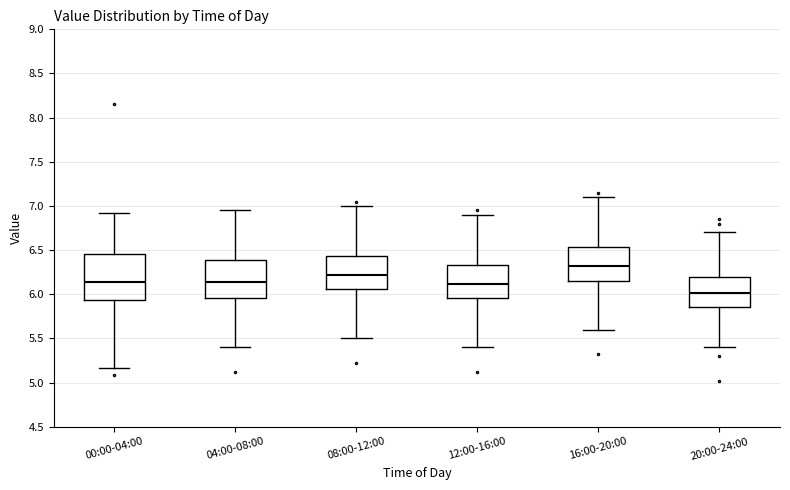

Where is the lower edge of the box for 00:00-04:00 on the y-axis? The values are not printed on the chart, so give them approximately, as read against the axis.

5.95